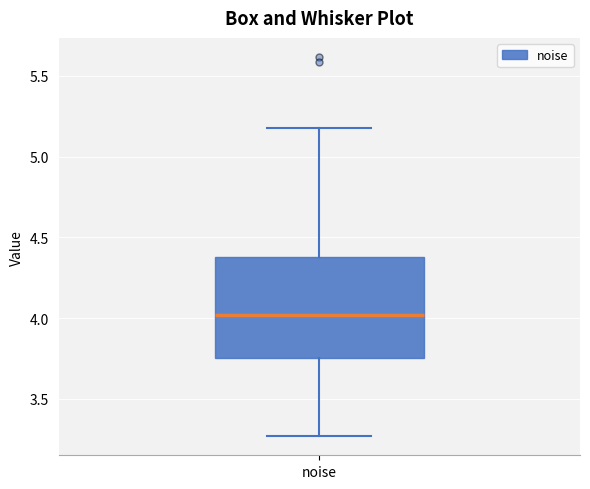

Where does the lower whisker of the box for noise end on the y-axis? The values are not printed on the chart, so give them approximately, as read against the axis.

3.25